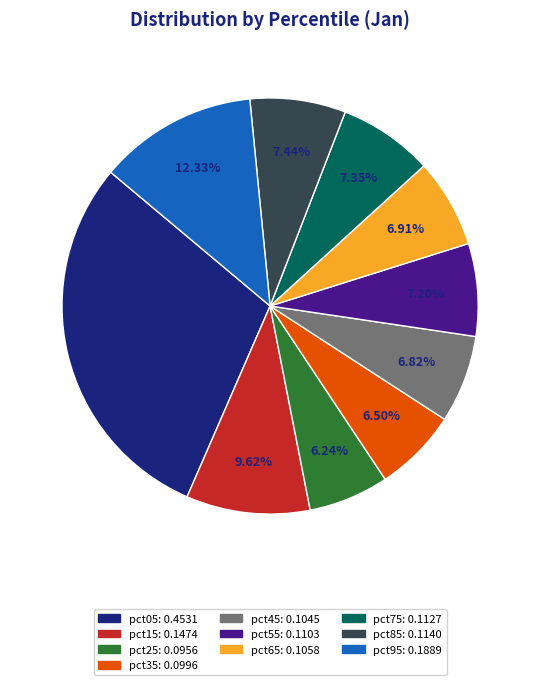

Does pct65 account for over 50% of the chart?

No